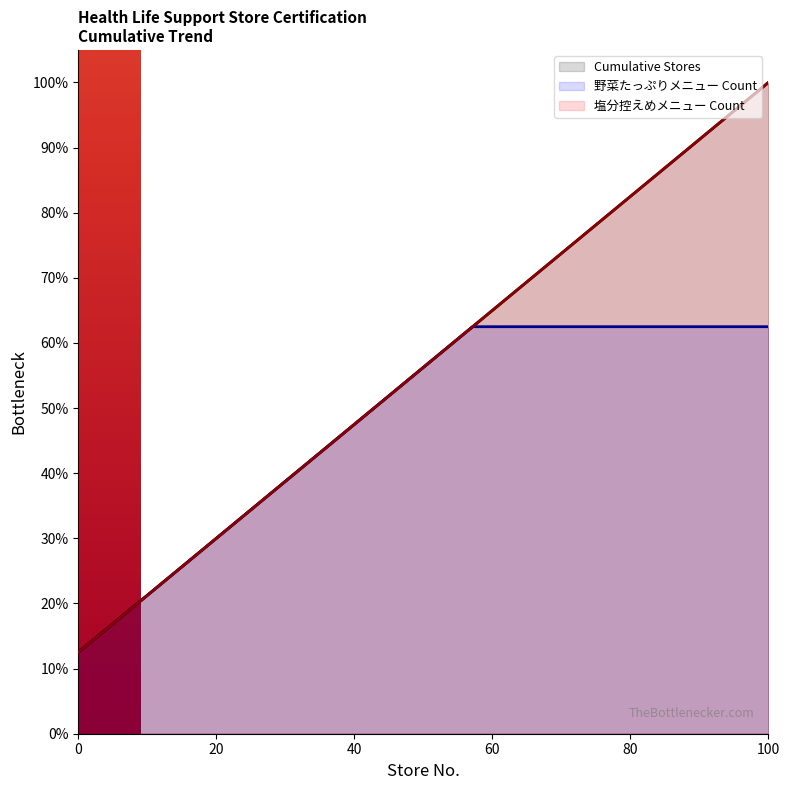

What is the sum of all 塩分控えめメニュー Count values?

4.5